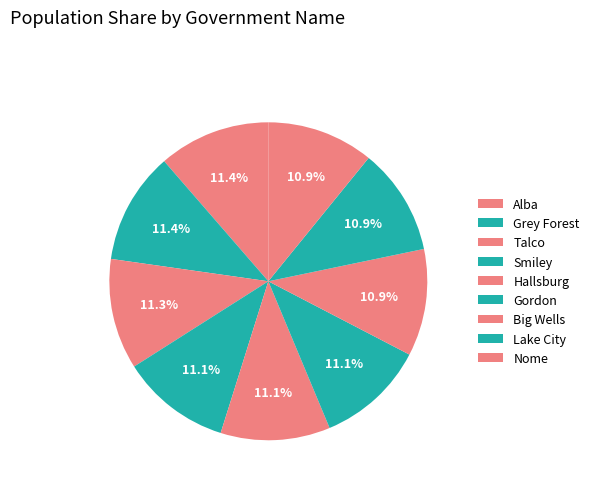

The Gordon slice represents 11% of the pie. True or false?

True